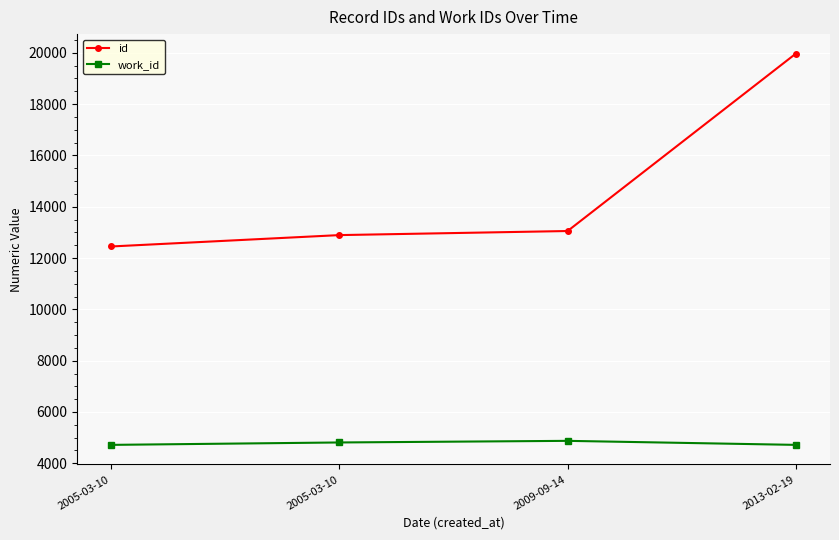

How many series are shown in this chart?

2